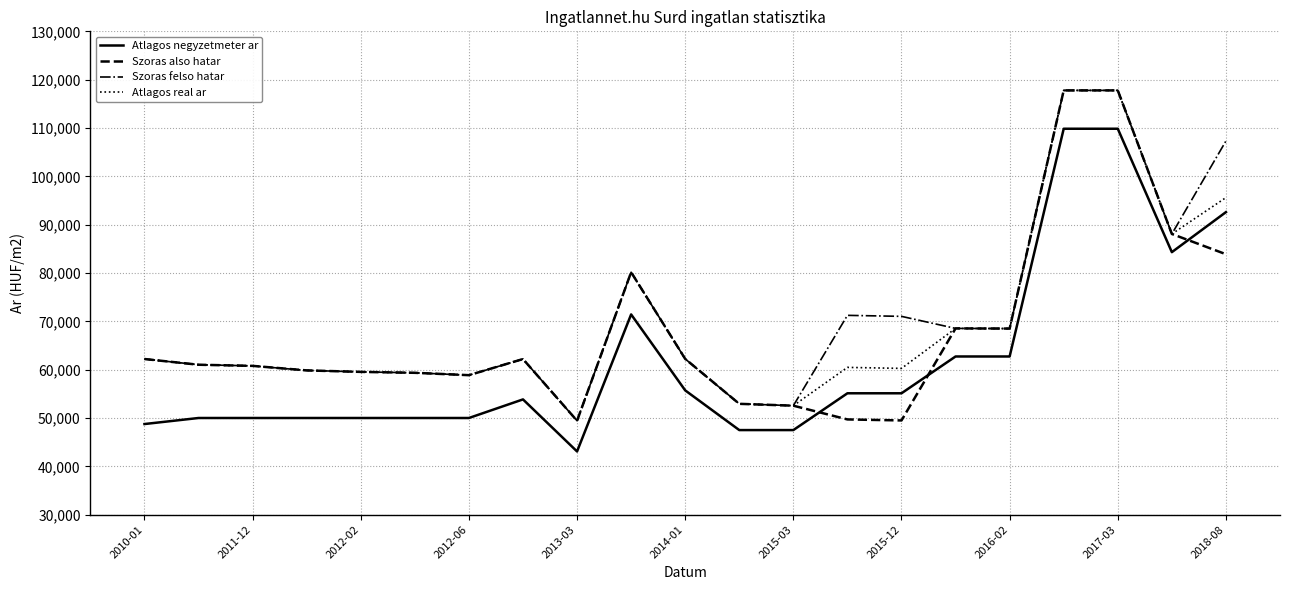

What is the maximum value for Atlagos negyzetmeter ar?

109846